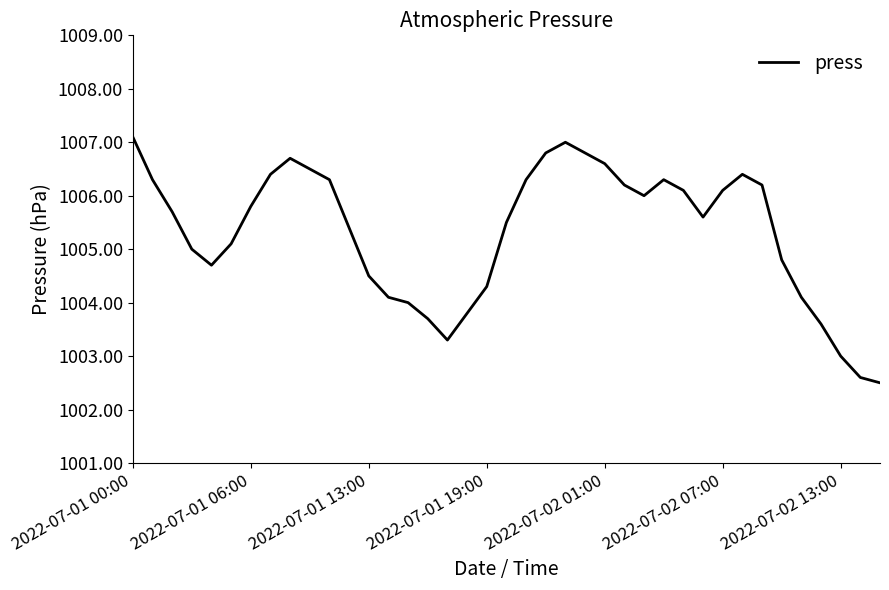

What is the smallest value displayed?

1002.5